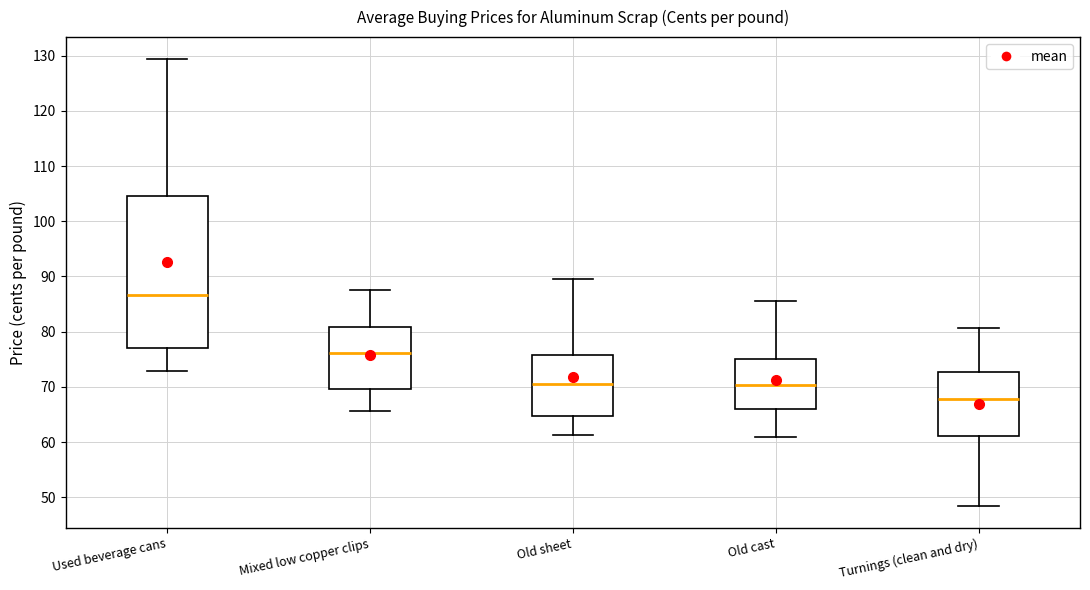

Where does the lower whisker of the box for Used beverage cans end on the y-axis? The values are not printed on the chart, so give them approximately, as read against the axis.

73